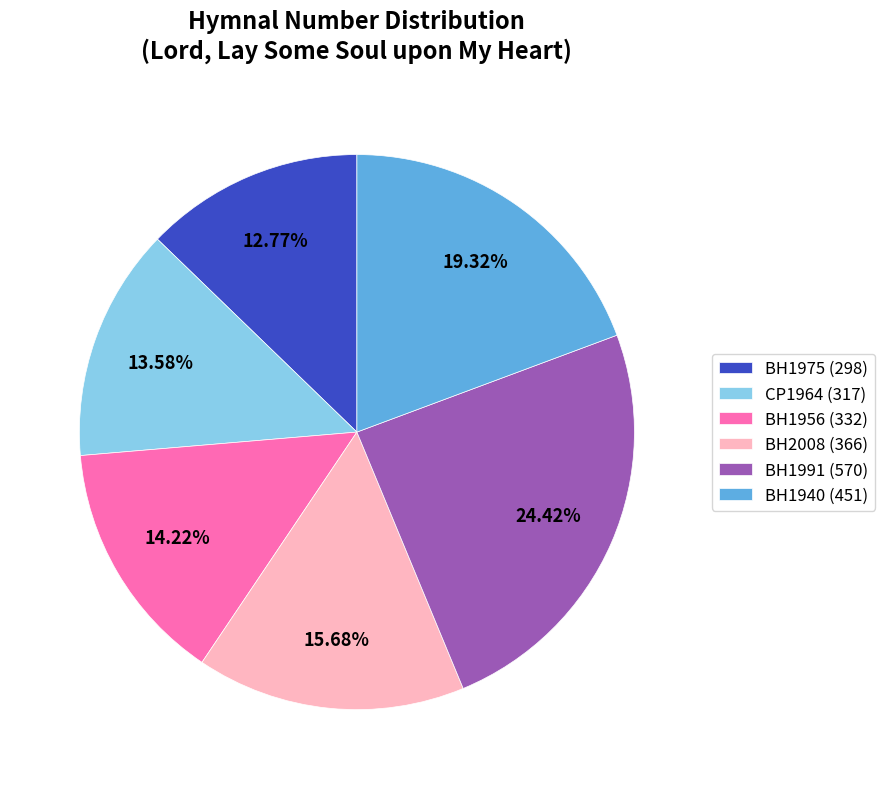

True or false: BH1940 (451) accounts for 30% of the total.

False